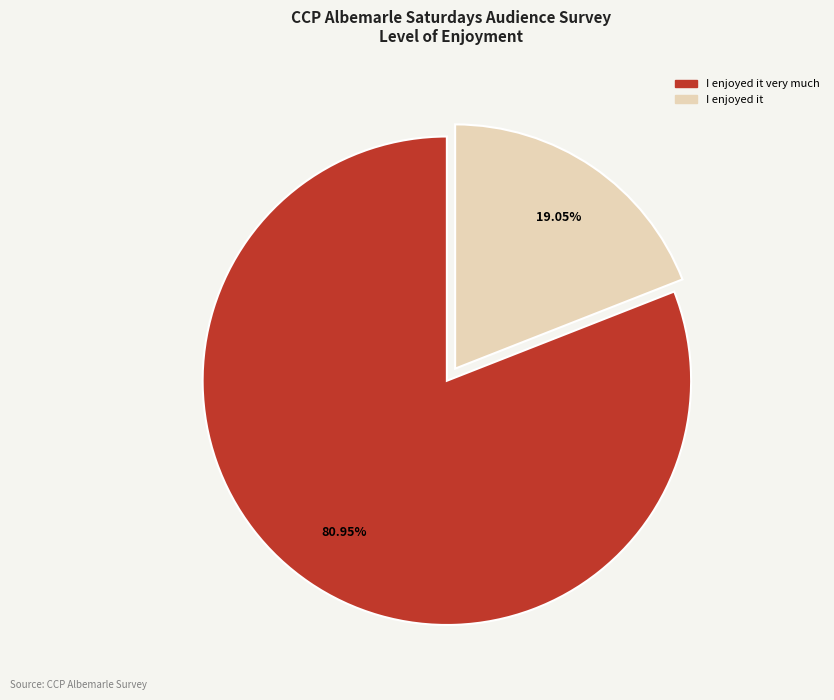

Does any single category account for the majority?

Yes